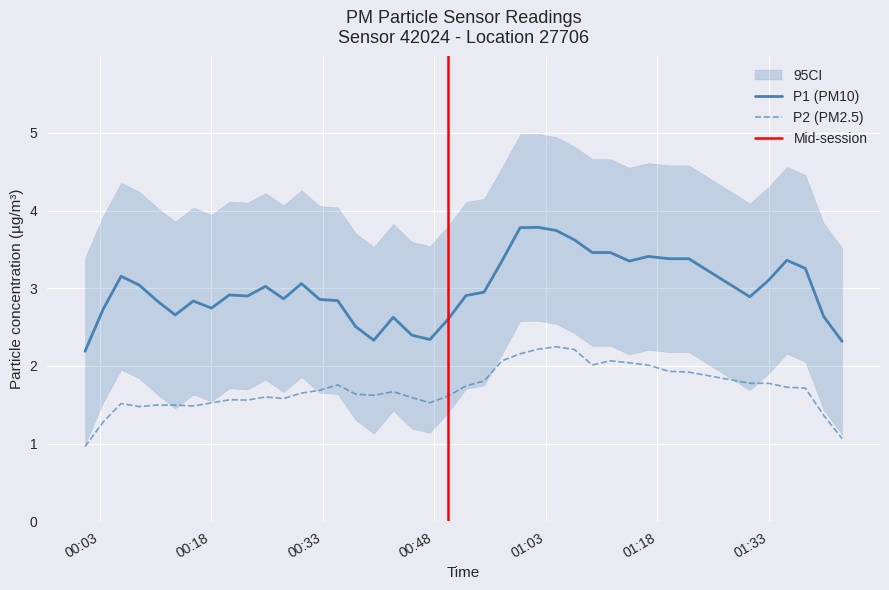

At 2022-08-05T00:54:41, list the series in order from smallest to largest.

P2, P1